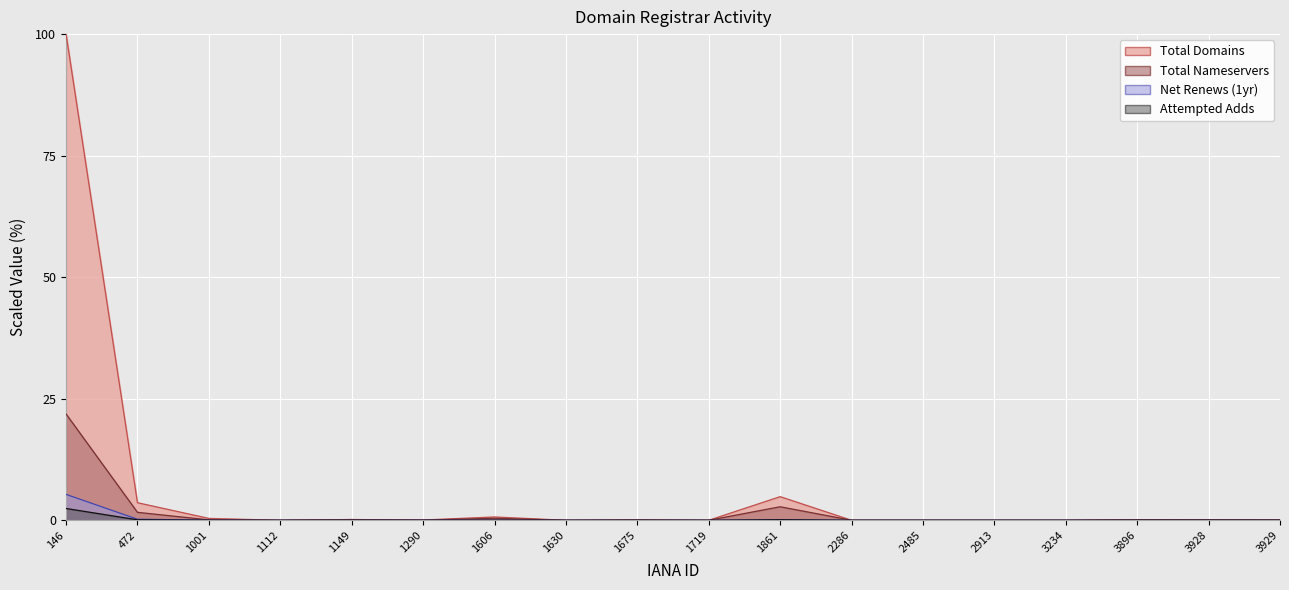

Rank the categories by total-nameservers value from lowest to highest.

1112, 1630, 1719, 2286, 2485, 2913, 3234, 1290, 3929, 3928, 1001, 1675, 3896, 1149, 1606, 472, 1861, 146